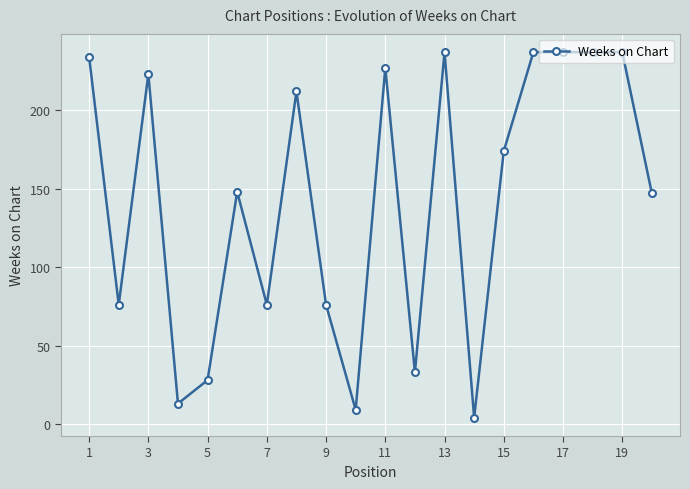

True or false: there are more than 0 points higher than both neighbors.

True